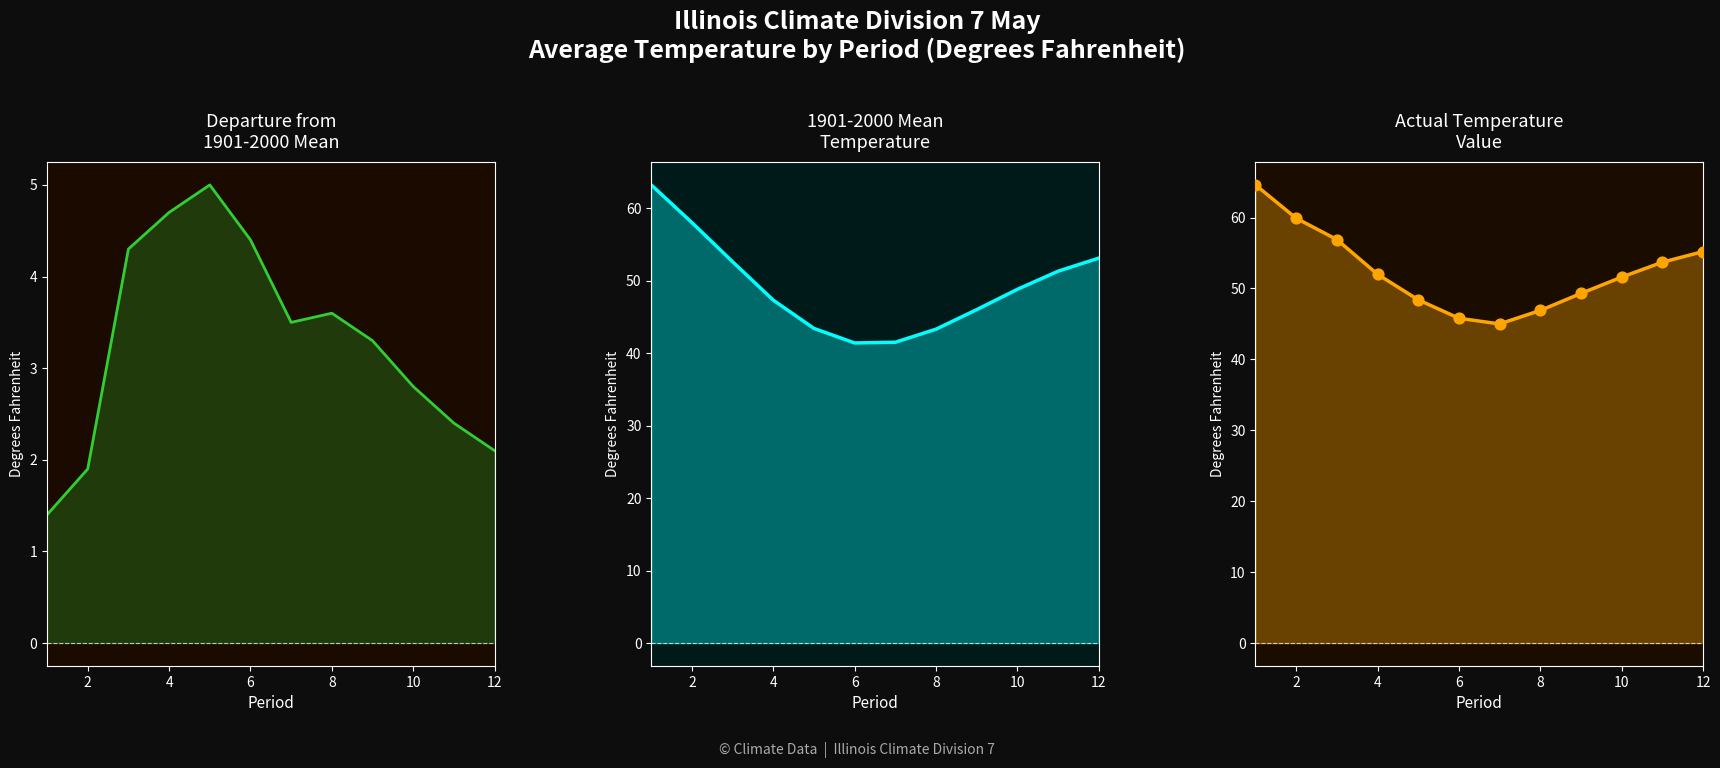

Which series has the largest total across all categories?

Value